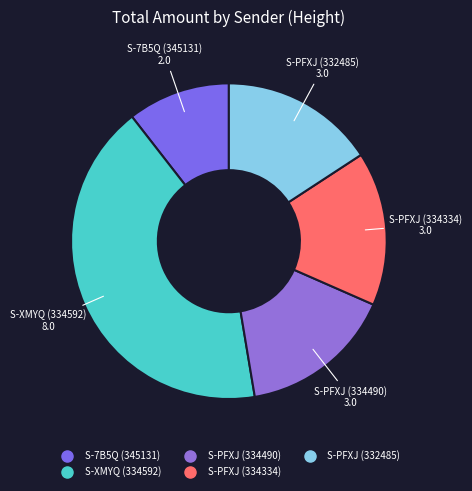

Is there any slice that represents more than half of the pie?

No